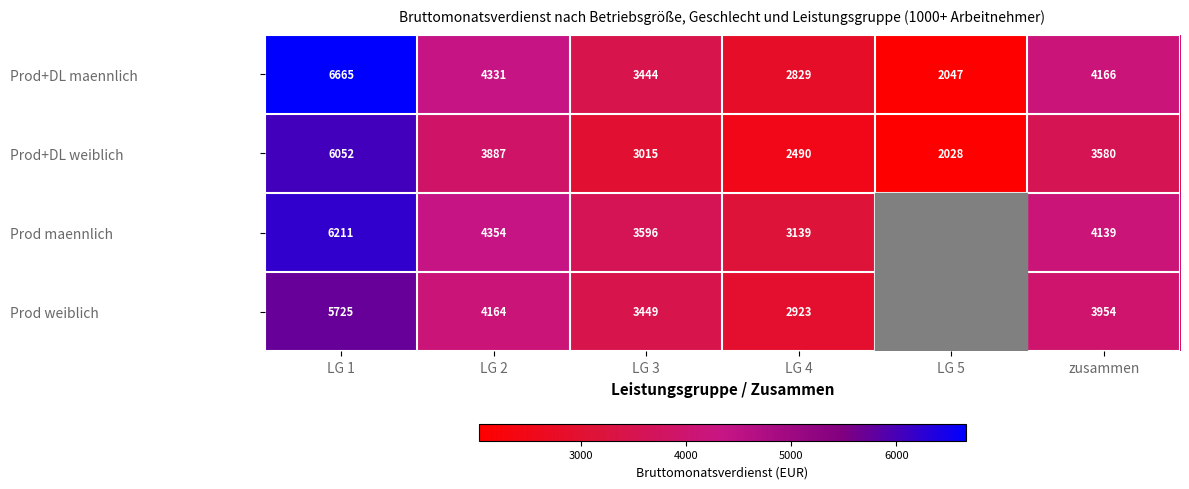

What is the maximum value shown in the chart?

6665.0